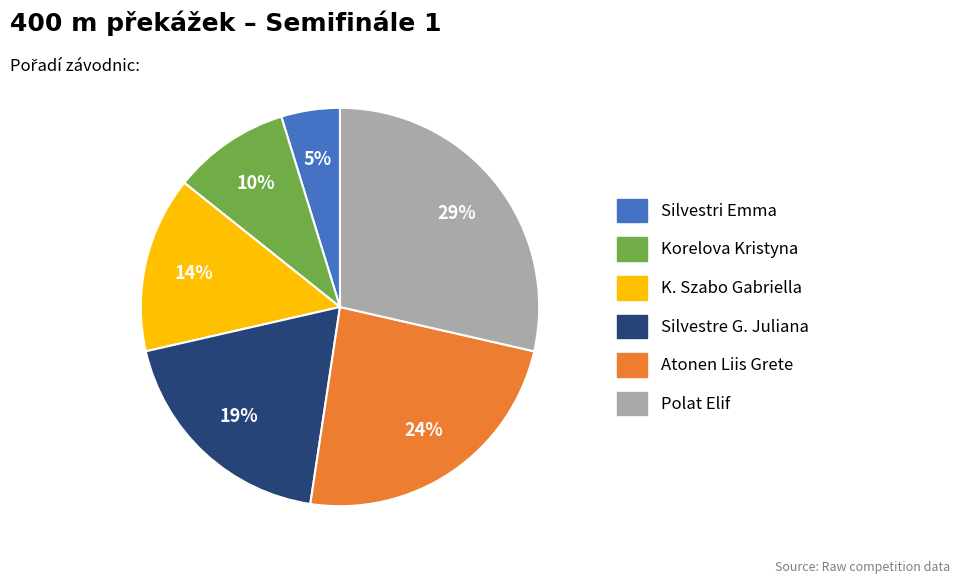

Is there any slice that represents more than half of the pie?

No